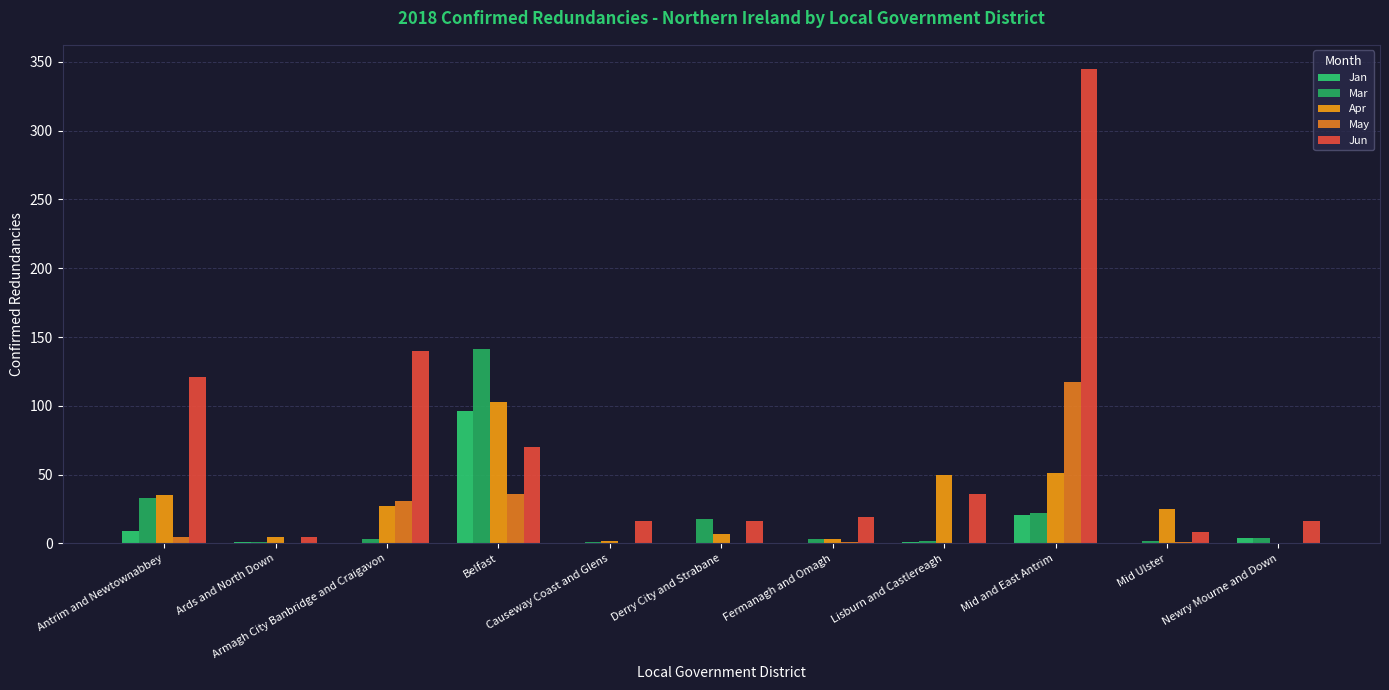

What is the average value of the Mar series?

21